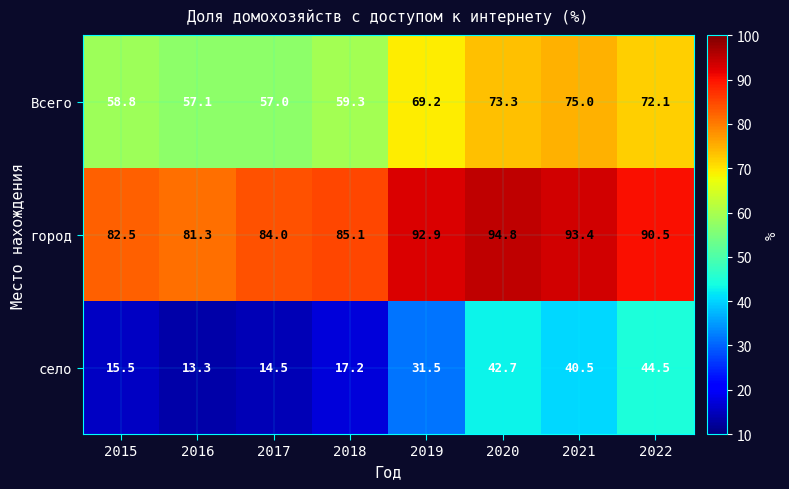

Which series has the widest spread of values?

село